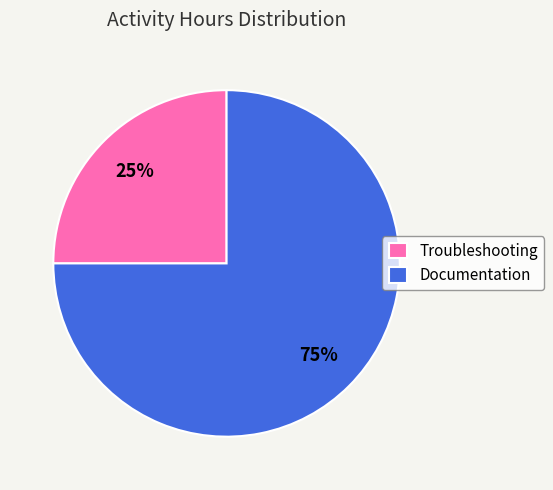

Rank the categories by value from lowest to highest.

Troubleshooting, Documentation